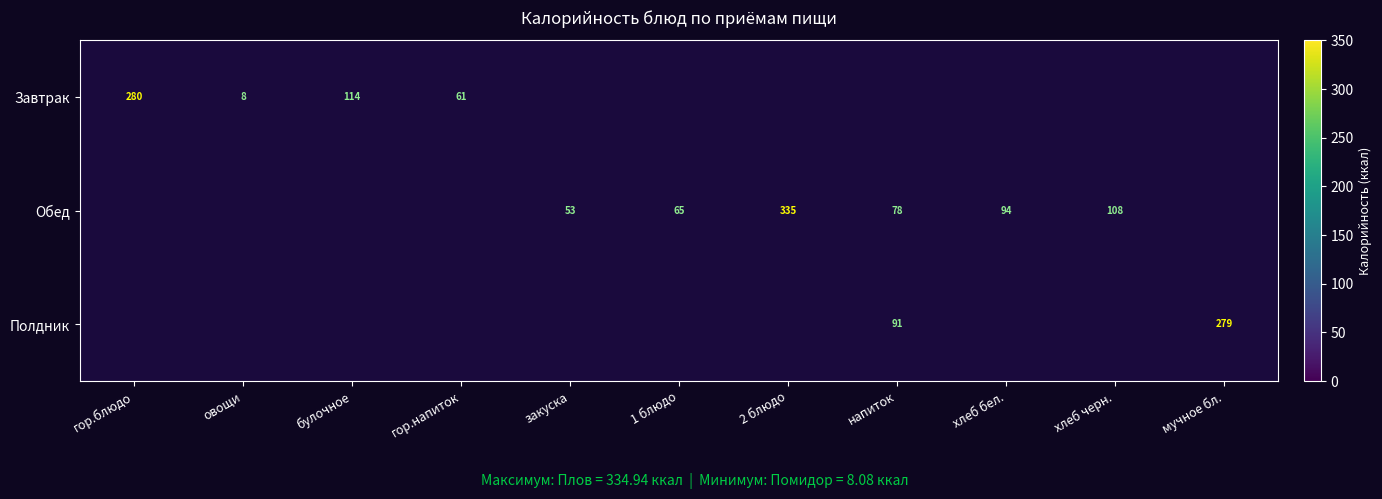

At how many categories does at least one series exceed 264?

3